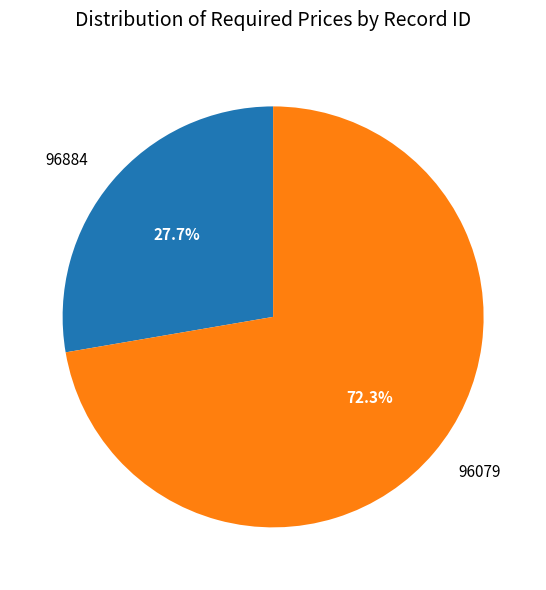

Is there a majority slice in this chart?

Yes